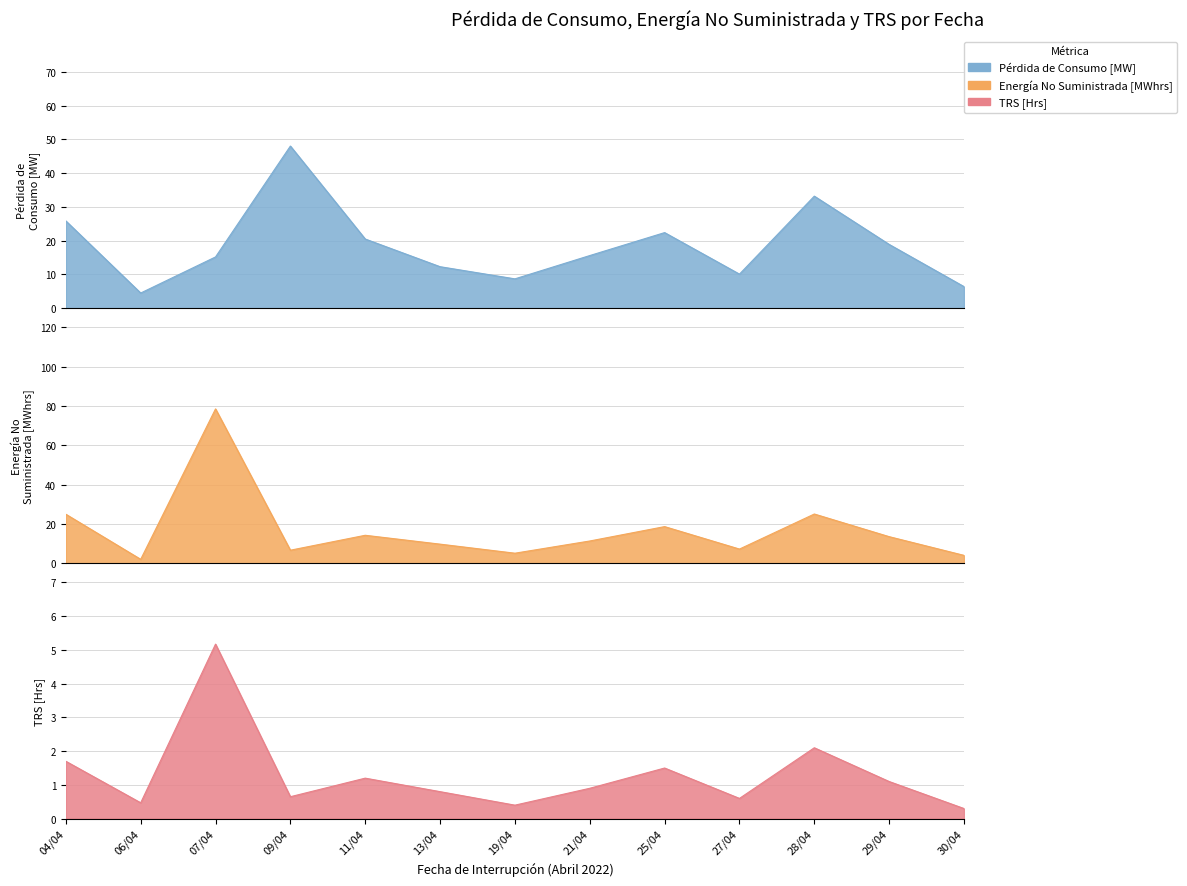

In ENERGÍA NO SUMINISTRADA [MWHRS], how many points are lower than both neighbors (excluding endpoints)?

4